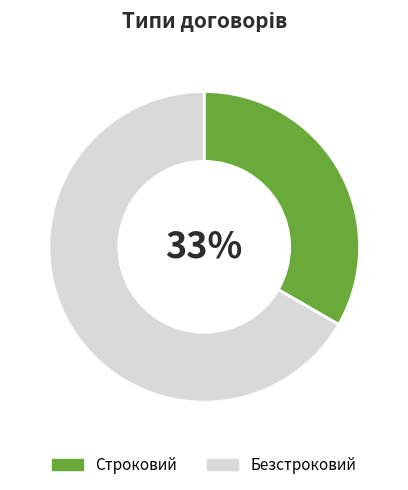

Is it true that Строковий is 46% of the pie?

False